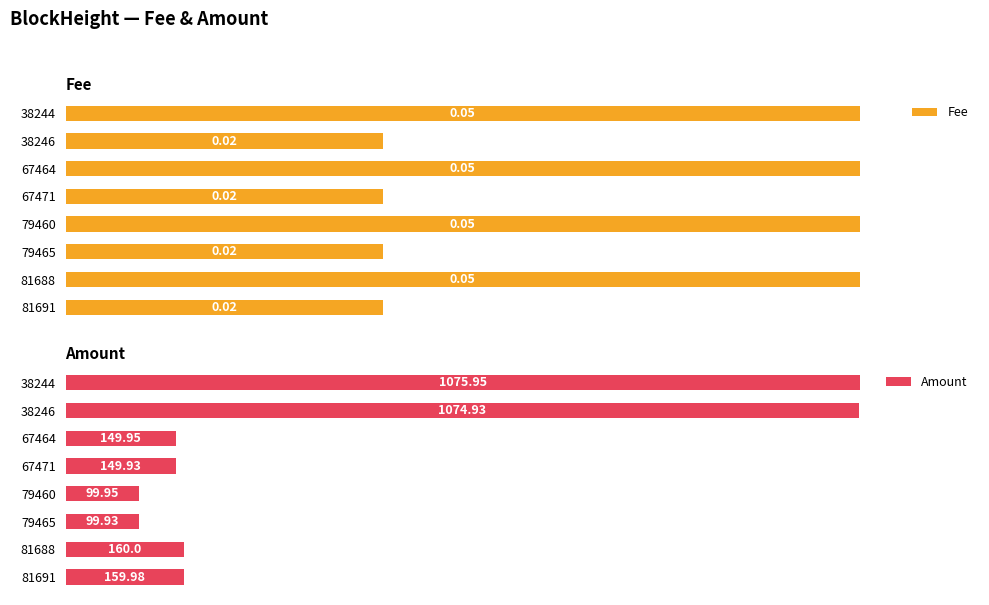

What is the difference between the highest and lowest values at 81691?

160.0